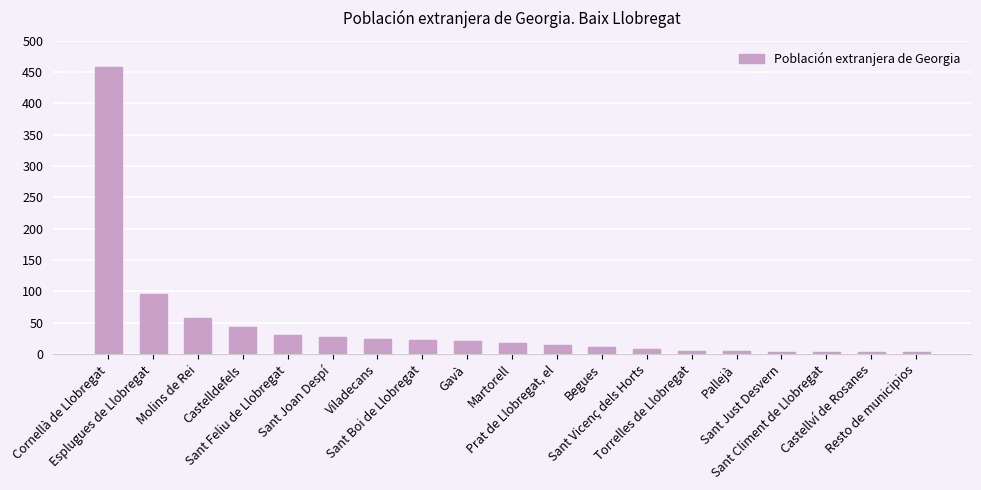

What is the greatest value displayed?

458